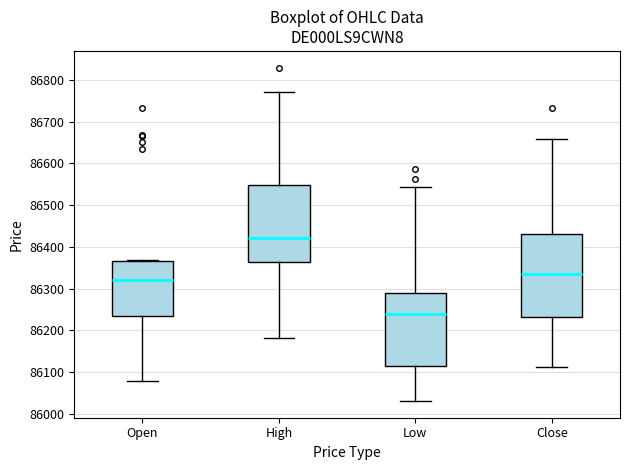

Where is the upper edge of the box for Low on the y-axis? The values are not printed on the chart, so give them approximately, as read against the axis.

86290